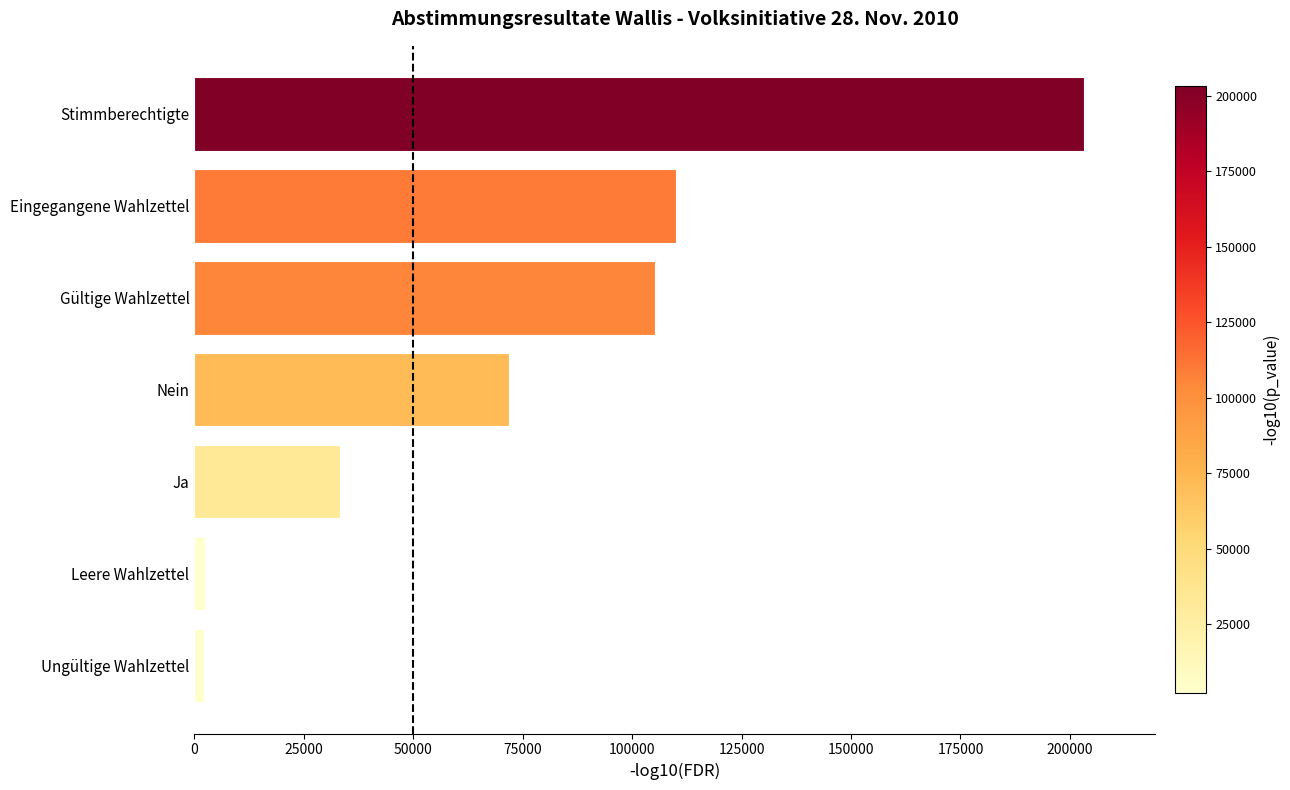

How many series are shown in this chart?

1